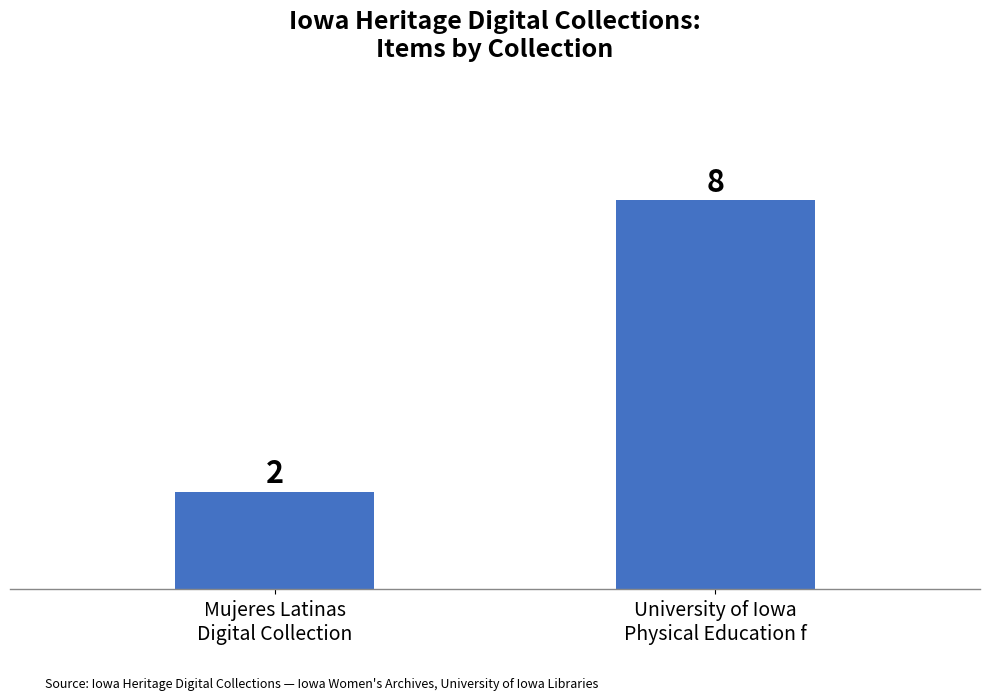

What is the difference between the values at Mujeres Latinas
Digital Collection and University of Iowa
Physical Education f?

6